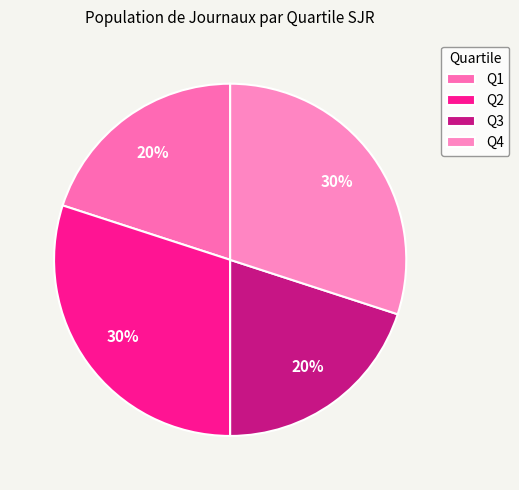

To the nearest percent, what is the difference between the Q3 and Q4 slice percentages?

10%